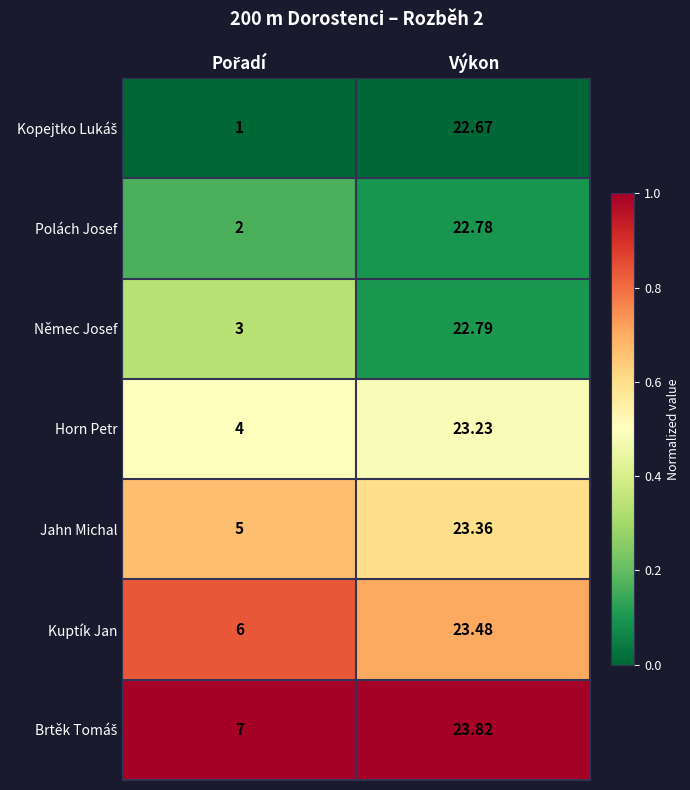

Which category has the highest value across all series?

Výkon